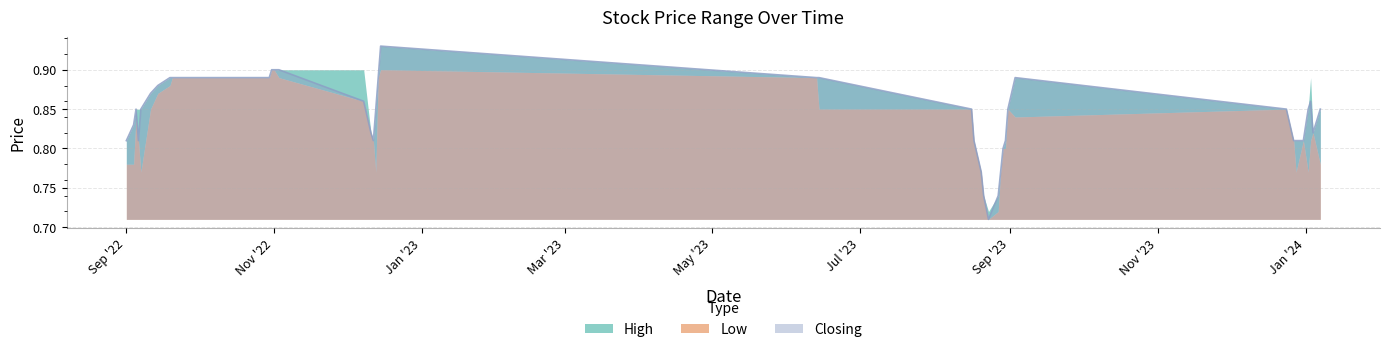

Is it true that Closing equals 0.9 at 2022-10-31?

True